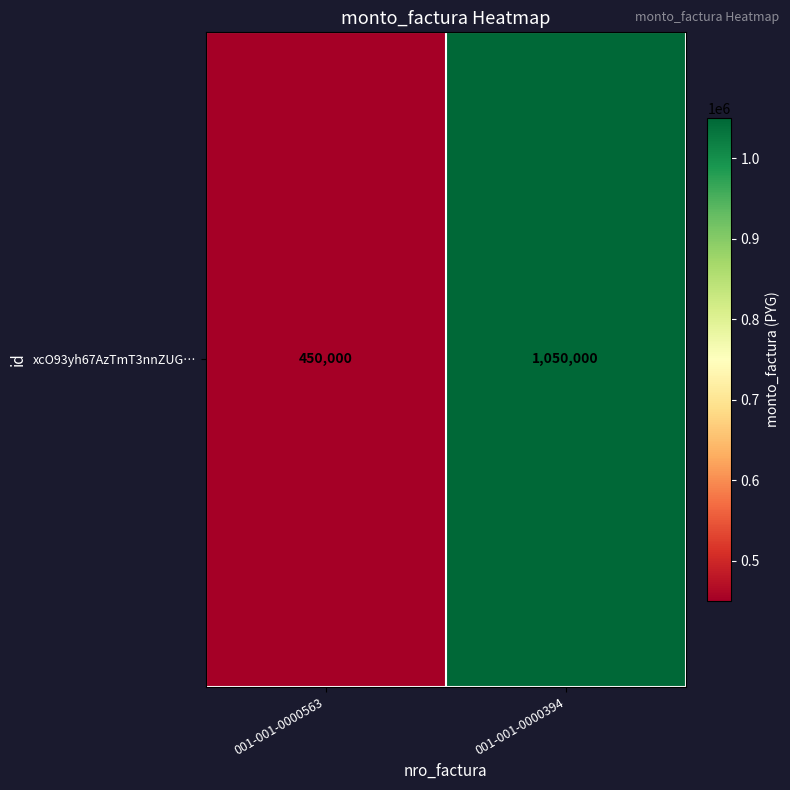

What is the minimum value shown in the chart?

450000